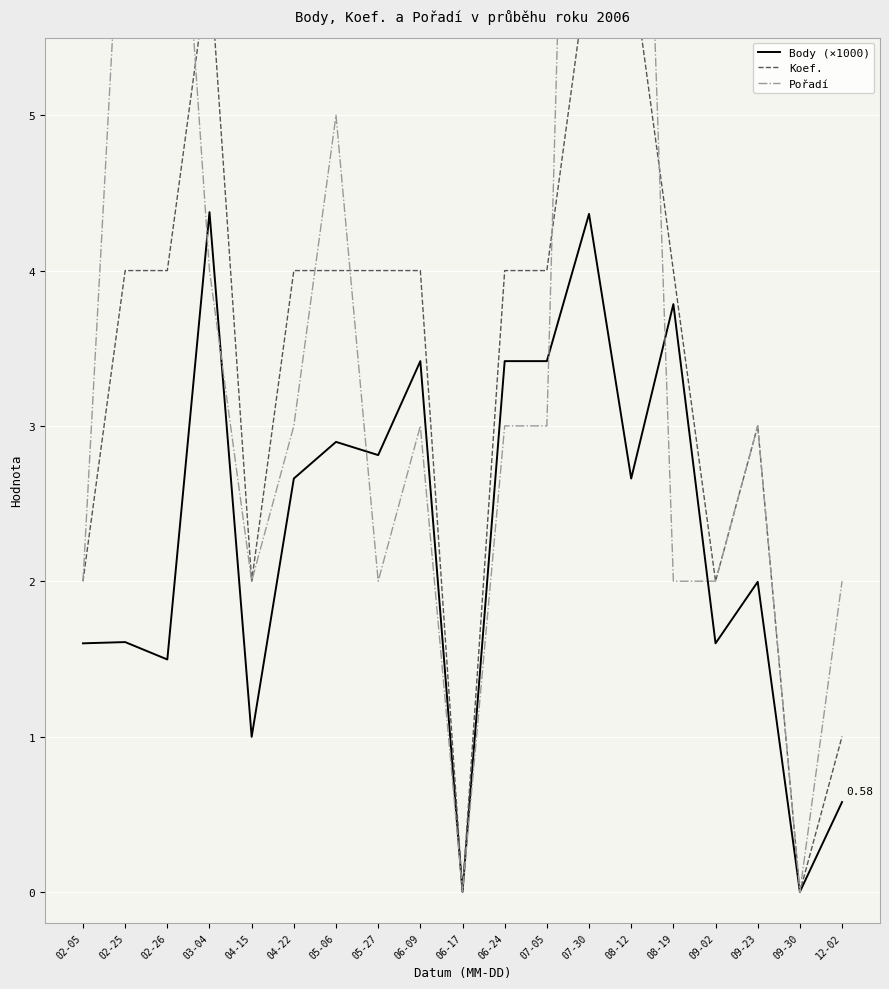

List the series in order of their peak value, lowest first.

Body (×1000), Koef., Pořadí